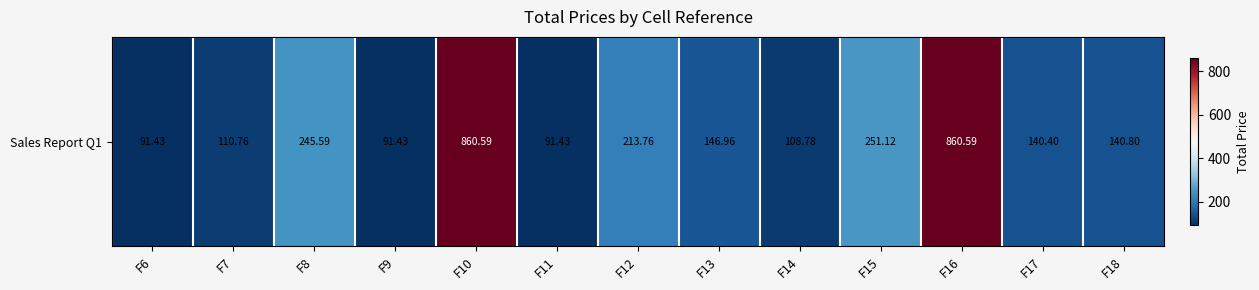

Where does the data first go above 140?

F8